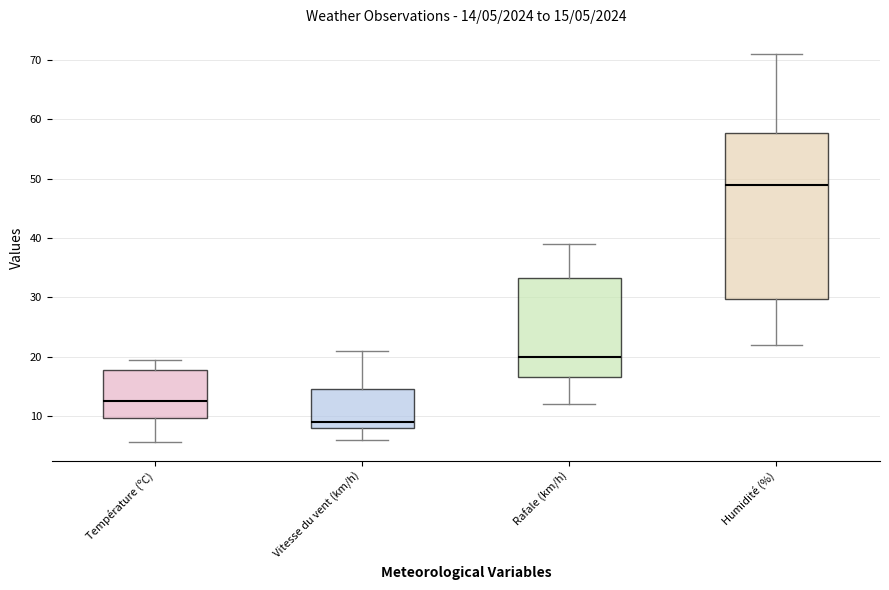

Which box is the tallest, from its lower edge to its upper edge?

Humidité (%)